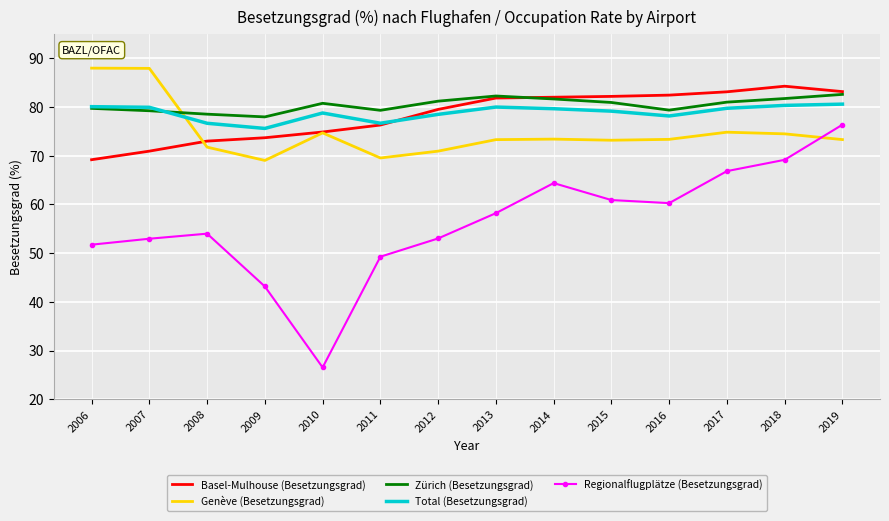

True or false: Regionalflugplätze (Besetzungsgrad) and Basel-Mulhouse (Besetzungsgrad) intersect in this chart.

False